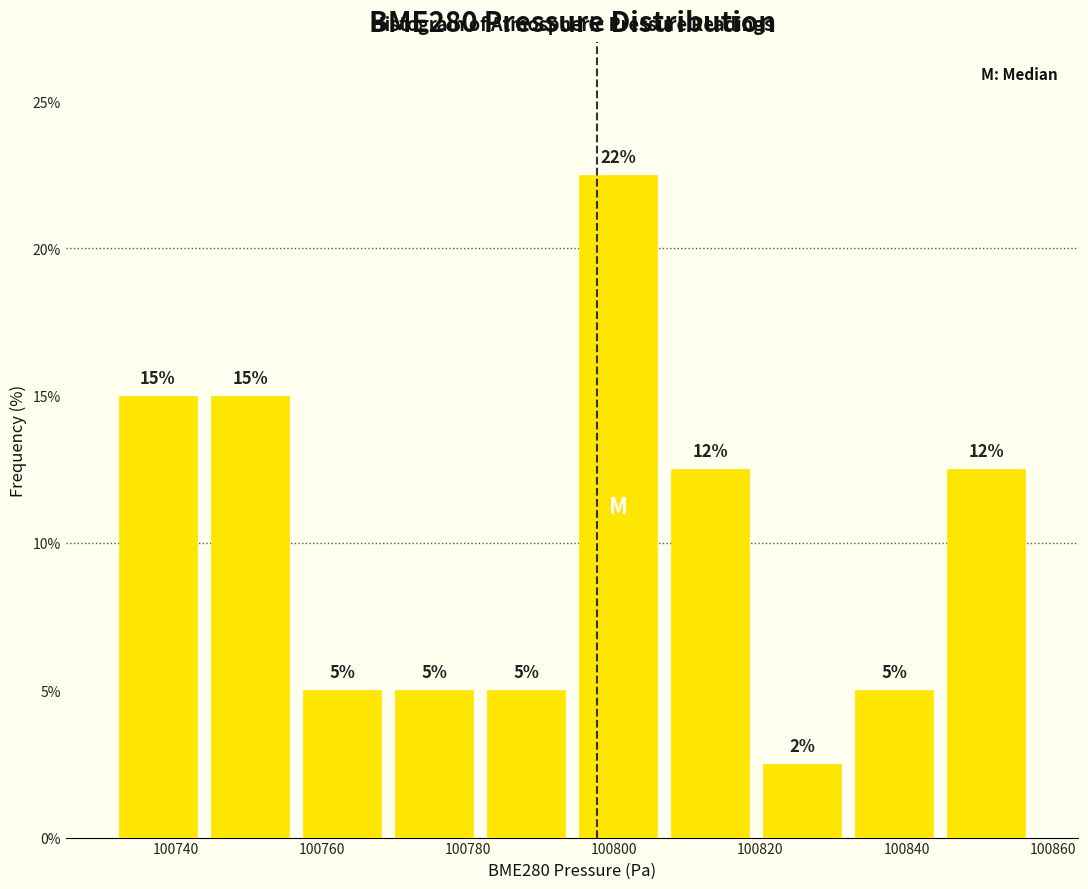

Which range on the x-axis has the tallest bar?

100794 to 100806